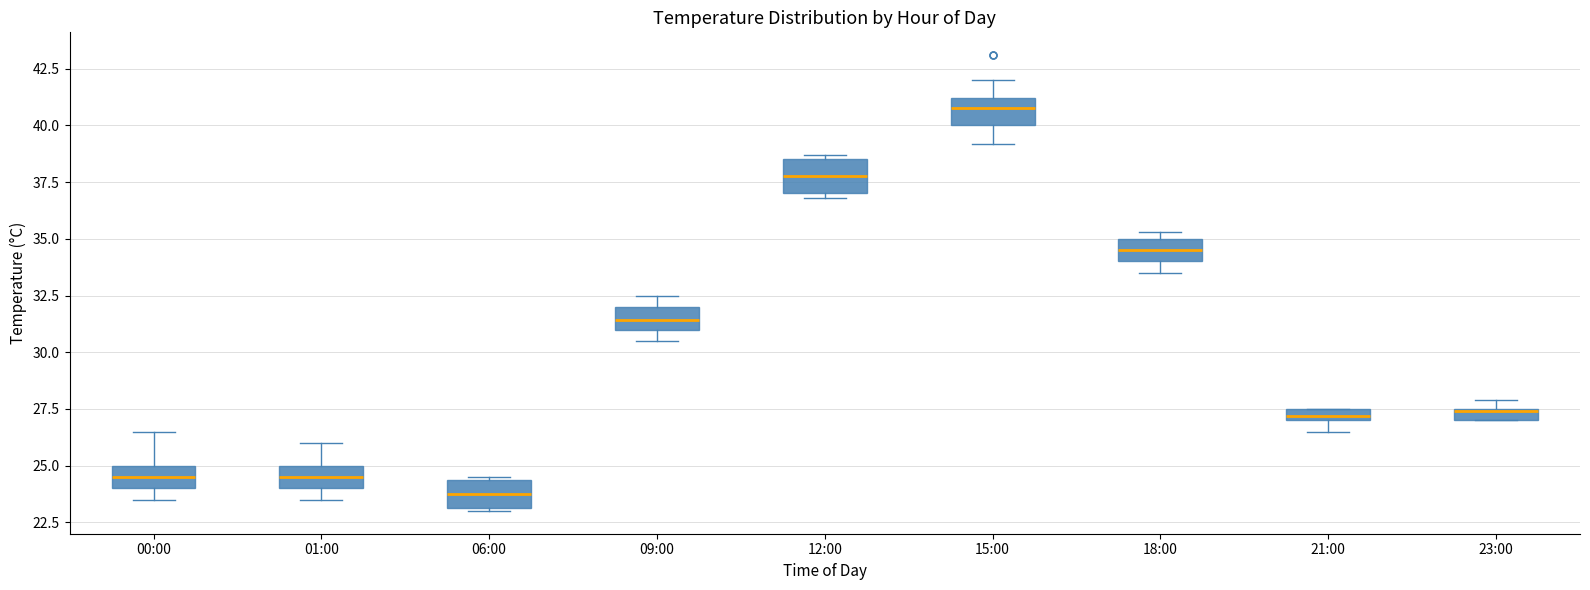

Which box has the lowest median line?

06:00